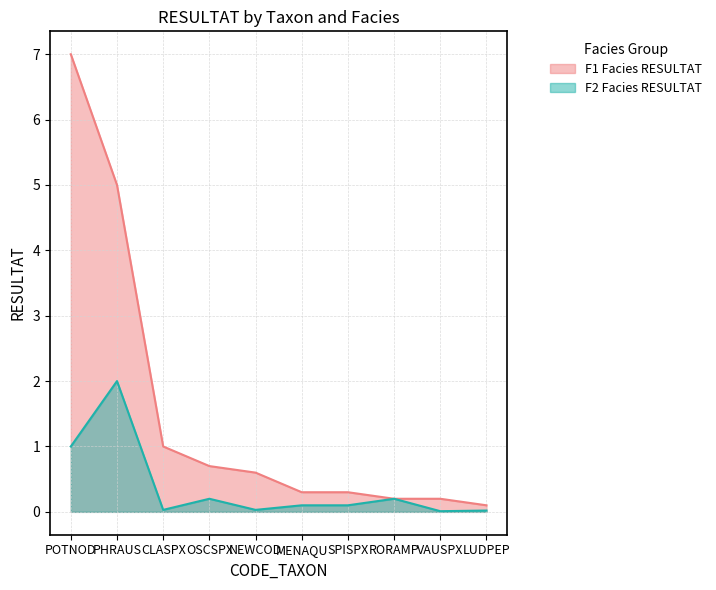

True or false: F2_RESULTAT and F1_RESULTAT cross at least once.

False